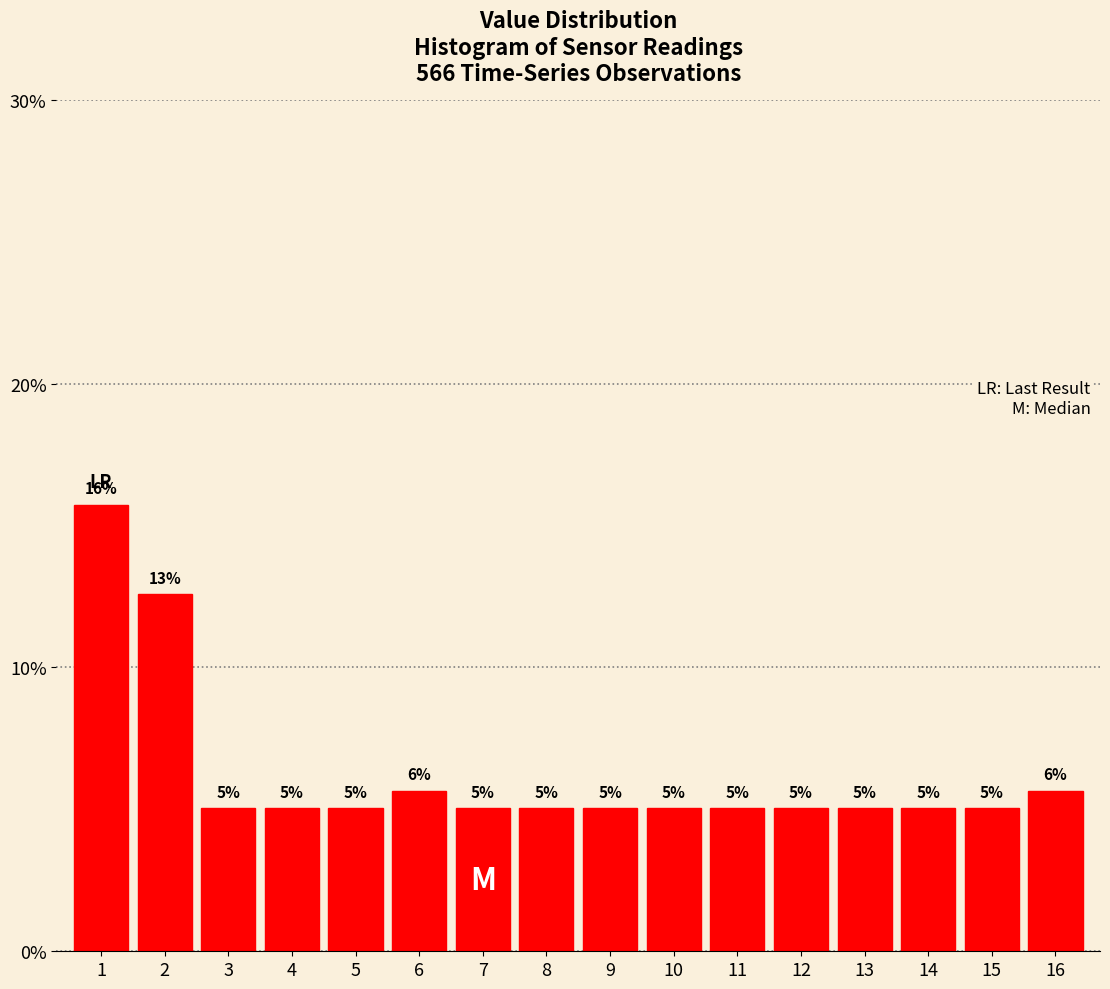

What is the value of the 1st bar from the left?

15.7